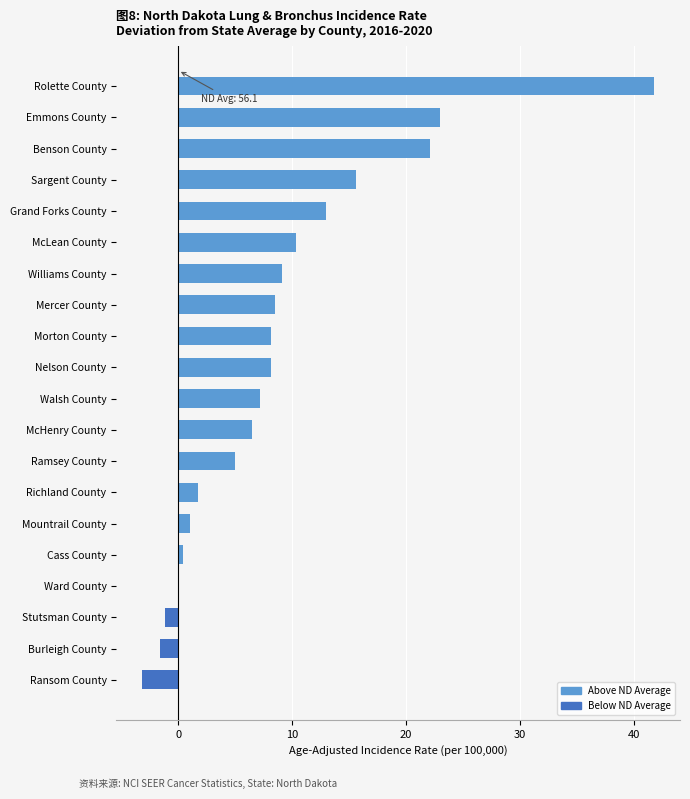

True or false: the data shows 12.7 at Walsh County.

False